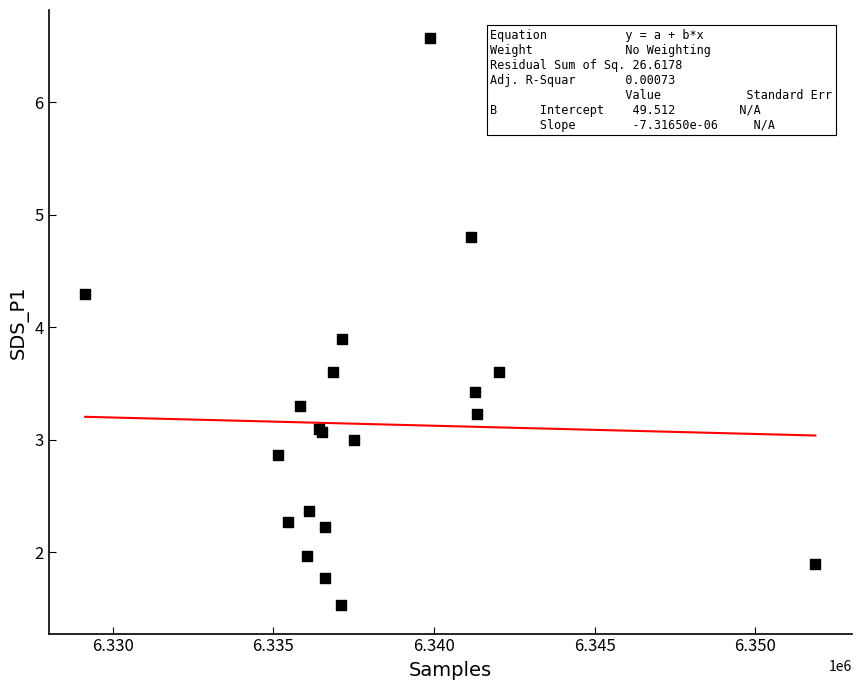

What Y value in the scatter plot is closest to 4?

3.9